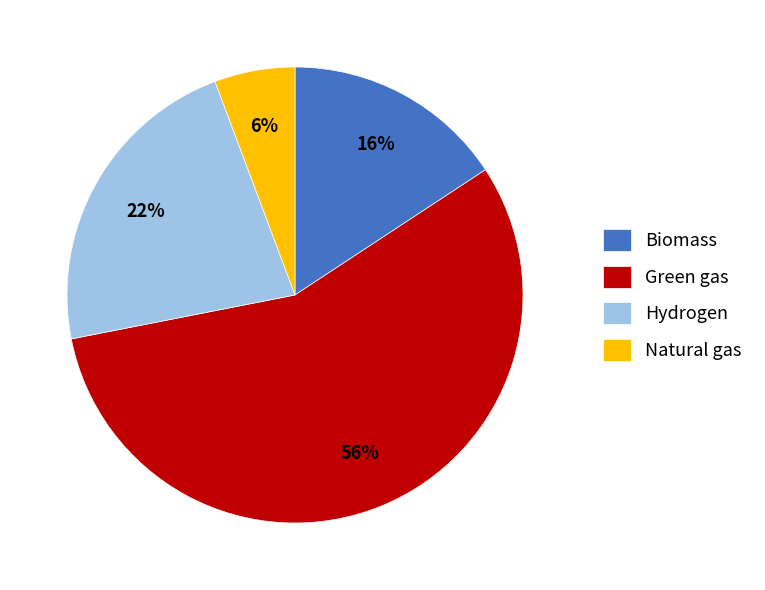

To the nearest percent, what portion does Hydrogen represent?

22%